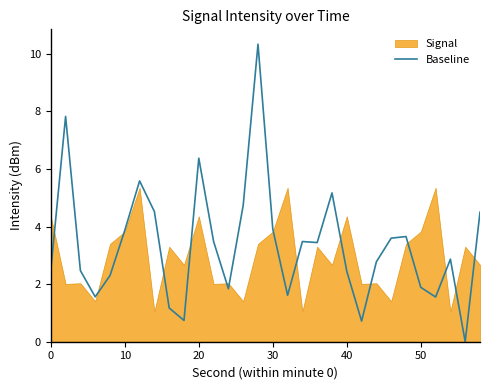

What is the highest value of the Baseline series?

10.3